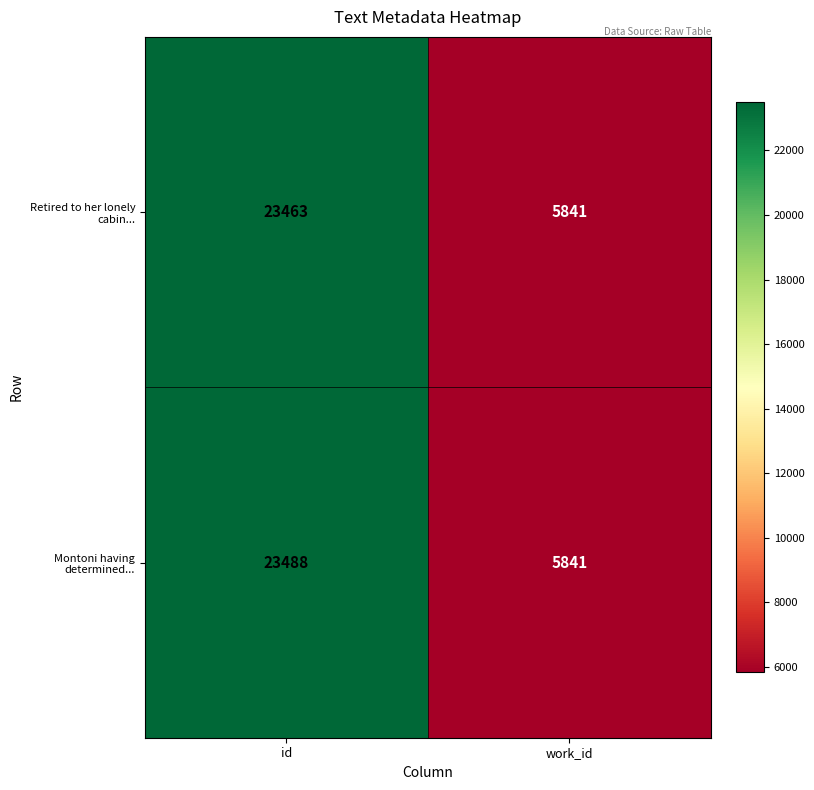

True or false: Montoni having determined... has a value of 15373 at id.

False